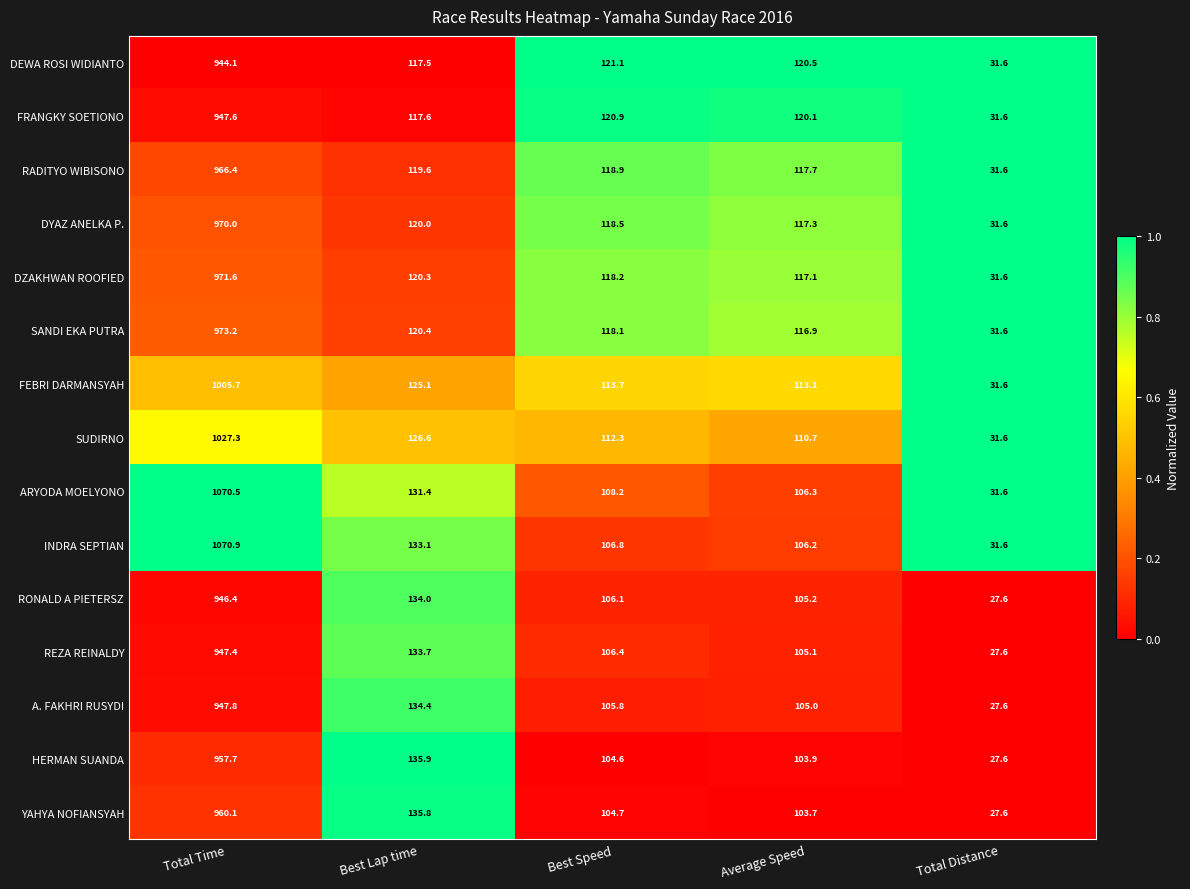

What is the total value across all series at Best Speed?

1684.3